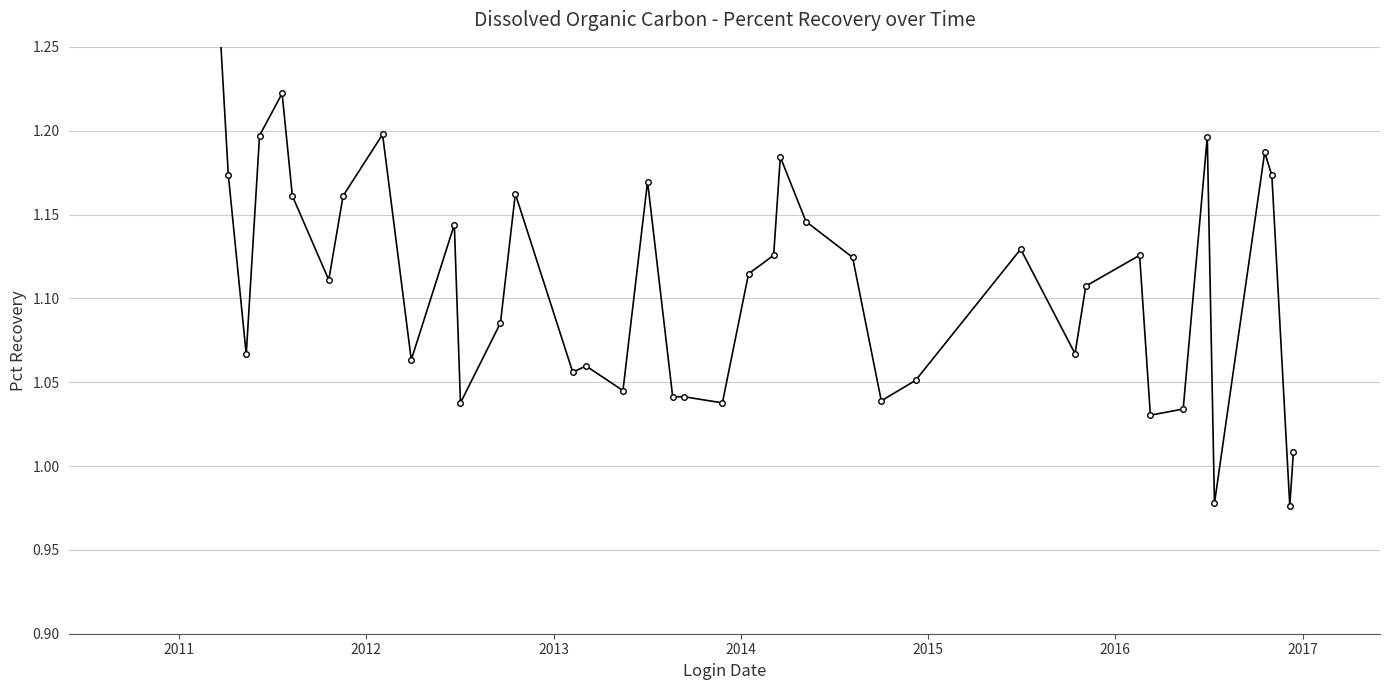

Is it true that the value at 2014 is 1.7?

False